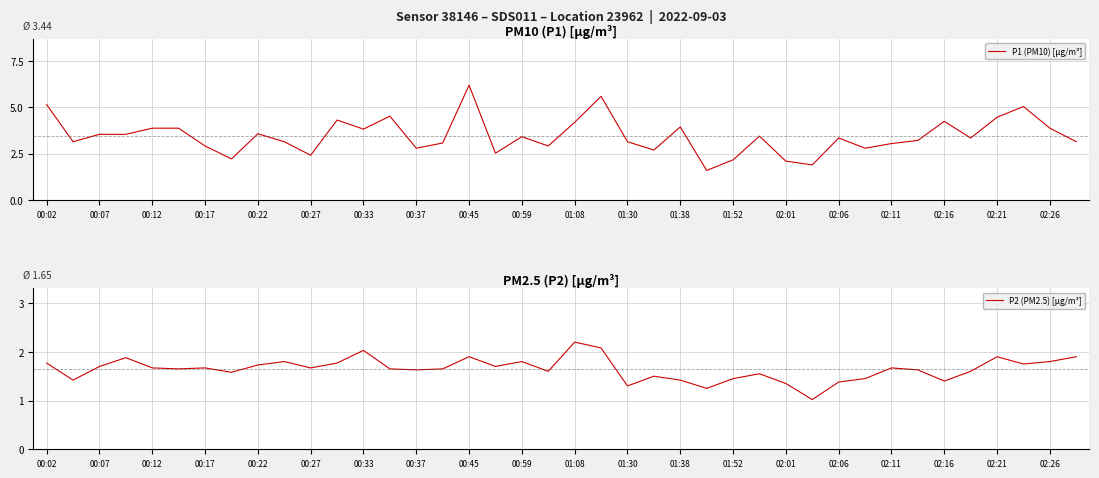

The P1 (PM10) [µg/m³] series shows 3.6 at 00:22. True or false?

True